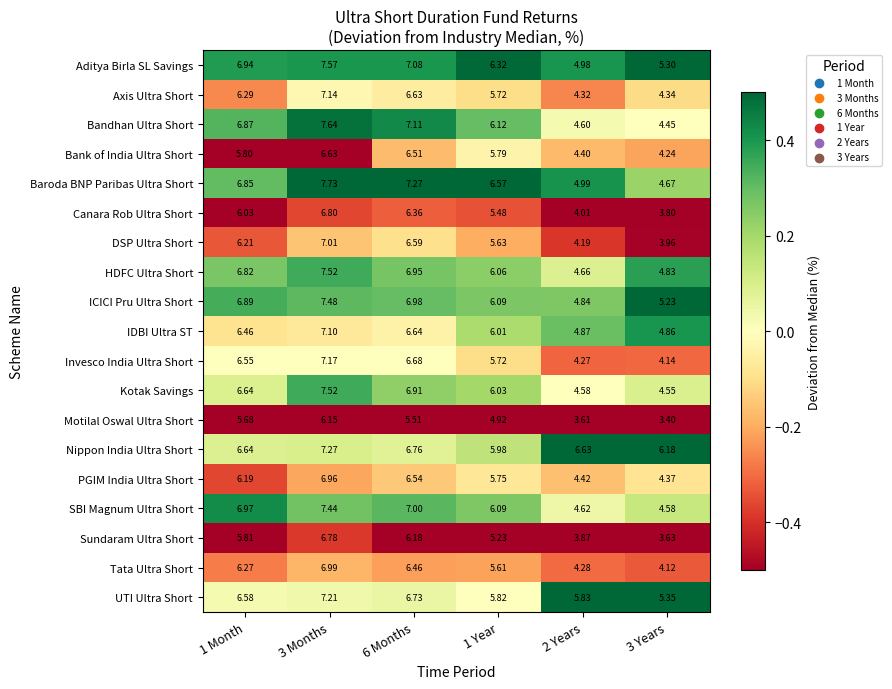

Which series has the largest total across all categories?

Nippon India Ultra Short